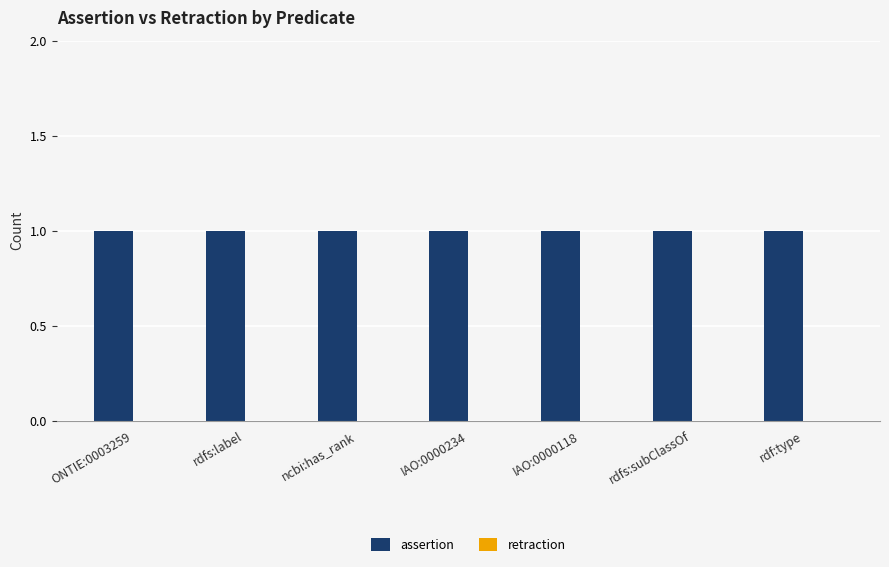

What value does the assertion series have at ONTIE:0003259?

1